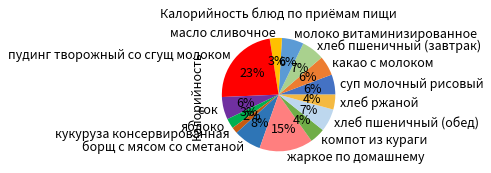

What percentage is the суп молочный рисовый slice, to the nearest percent?

6%